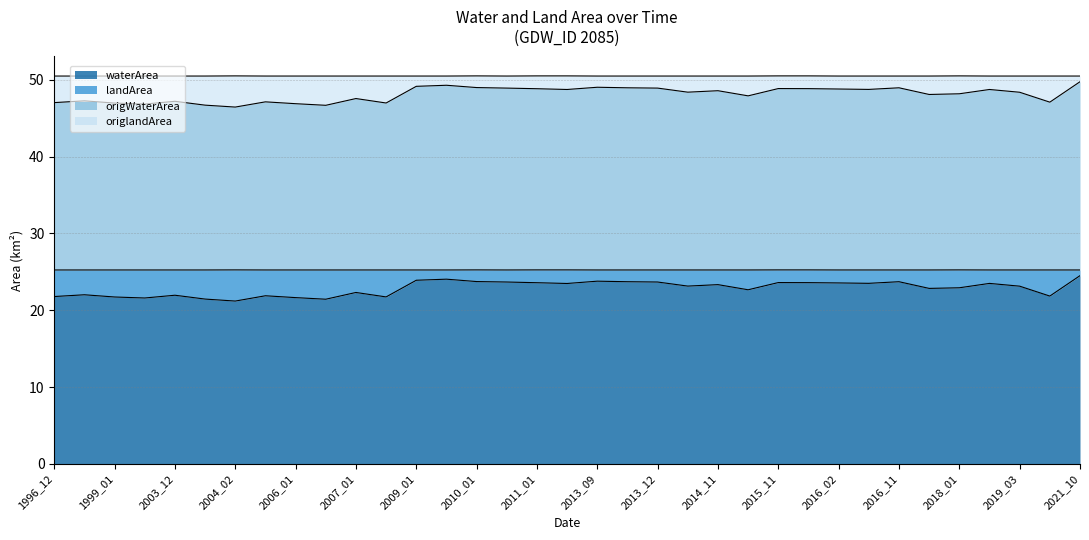

At how many categories does at least one series exceed 46?

35